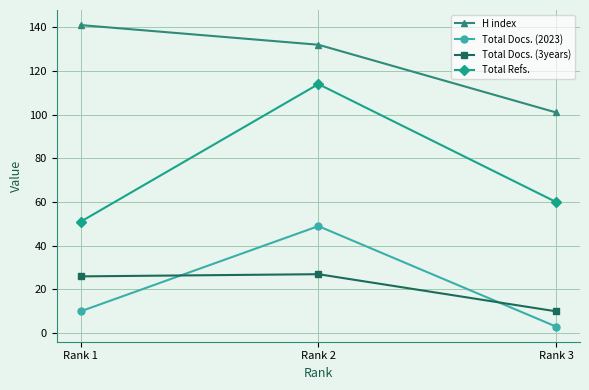

The value of Total Refs. at Rank 3 is 103. True or false?

False